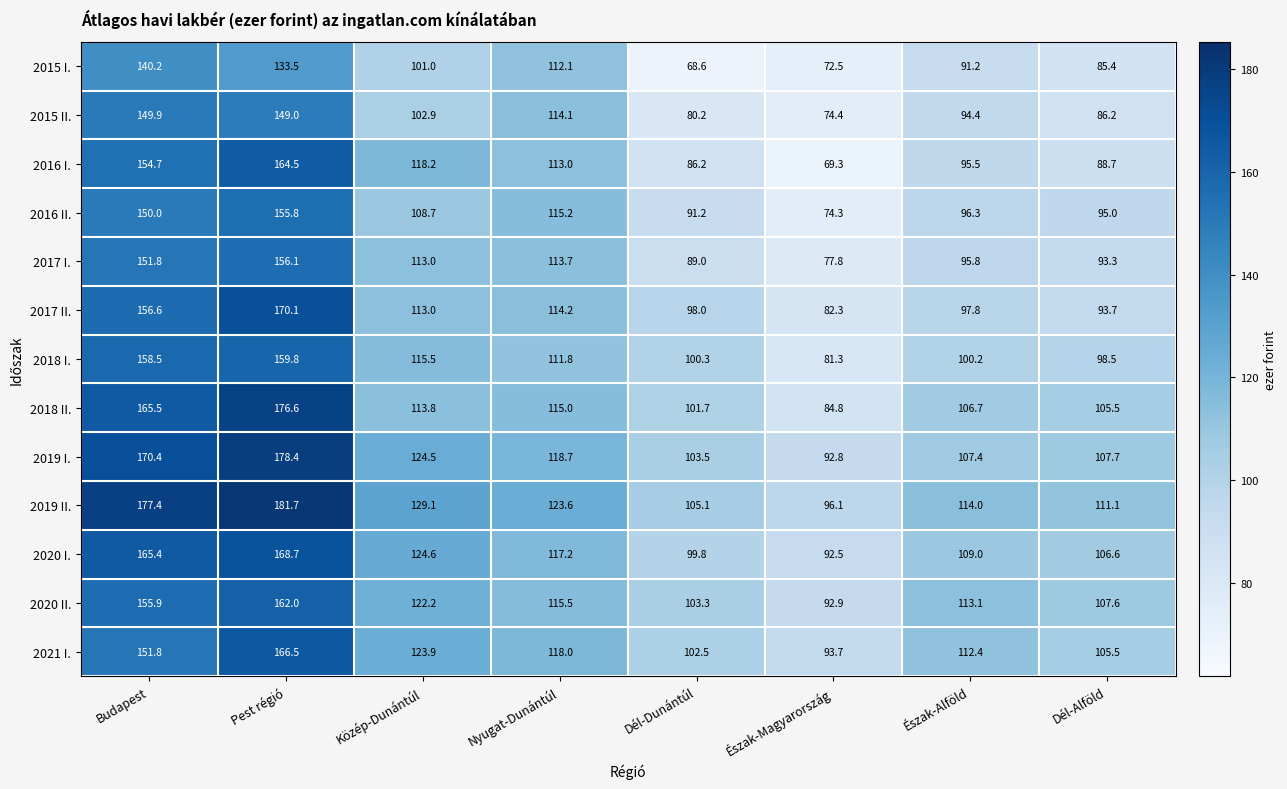

Where is 2020 I. nearest to the value 130?

Közép-Dunántúl